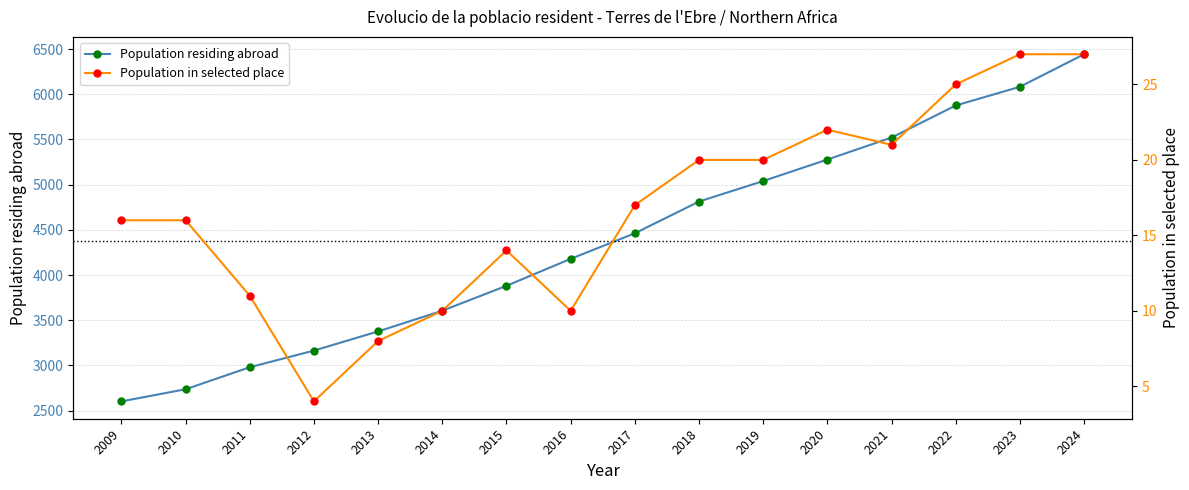

True or false: Population in selected place and Population residing abroad intersect in this chart.

False